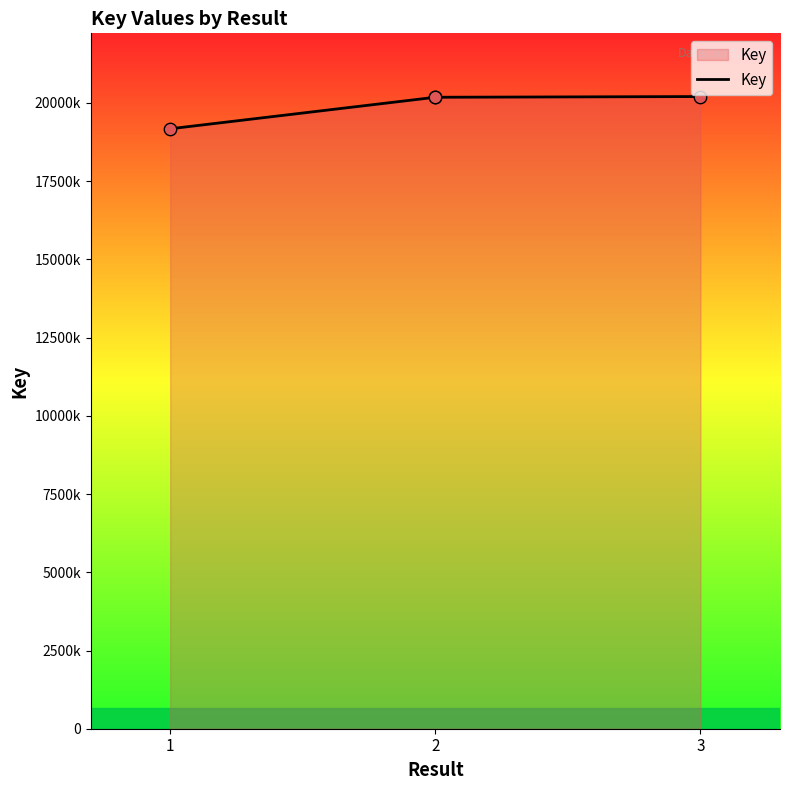

Which has a higher value, 2 or 3?

3